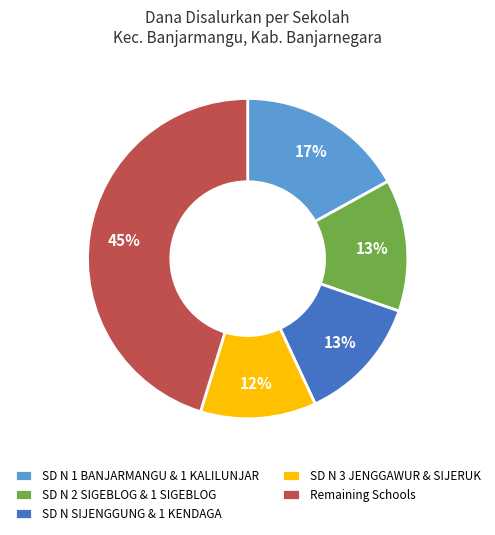

The Remaining Schools slice represents 45% of the pie. True or false?

True